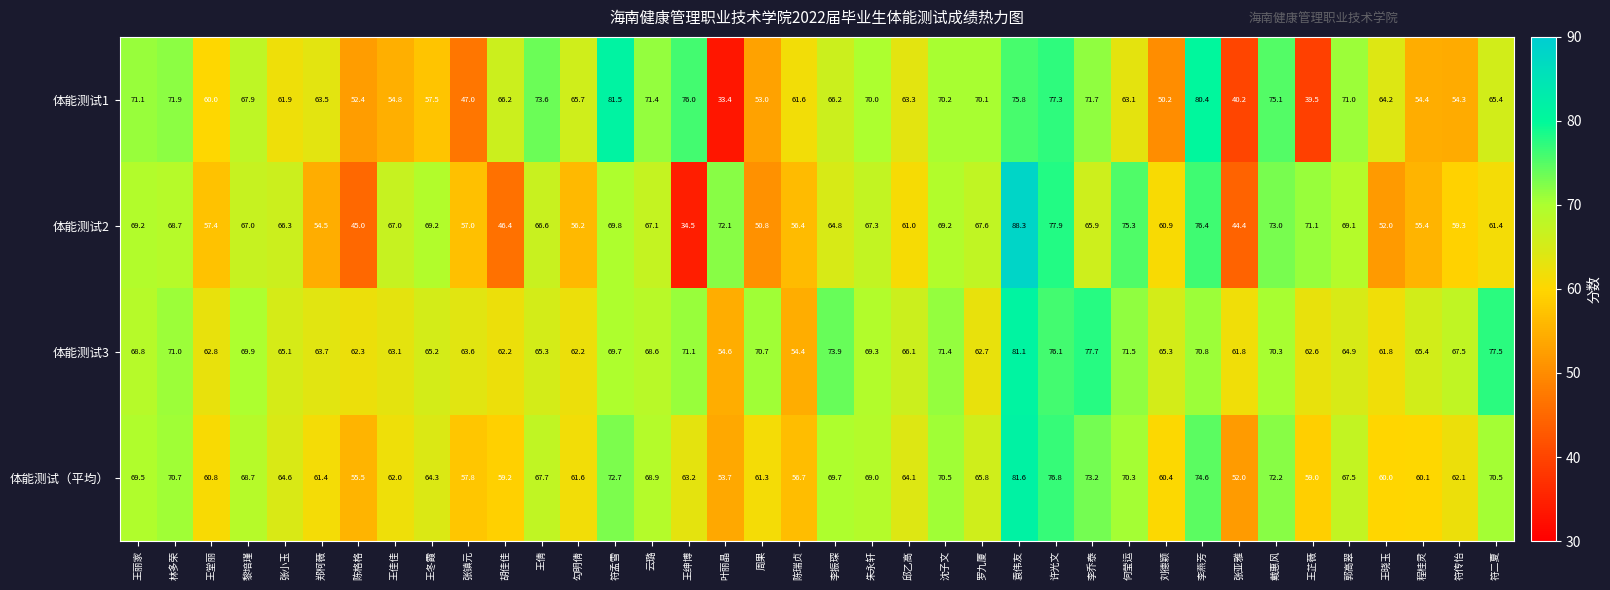

What is the total value across all series at 王芷薇?

232.2